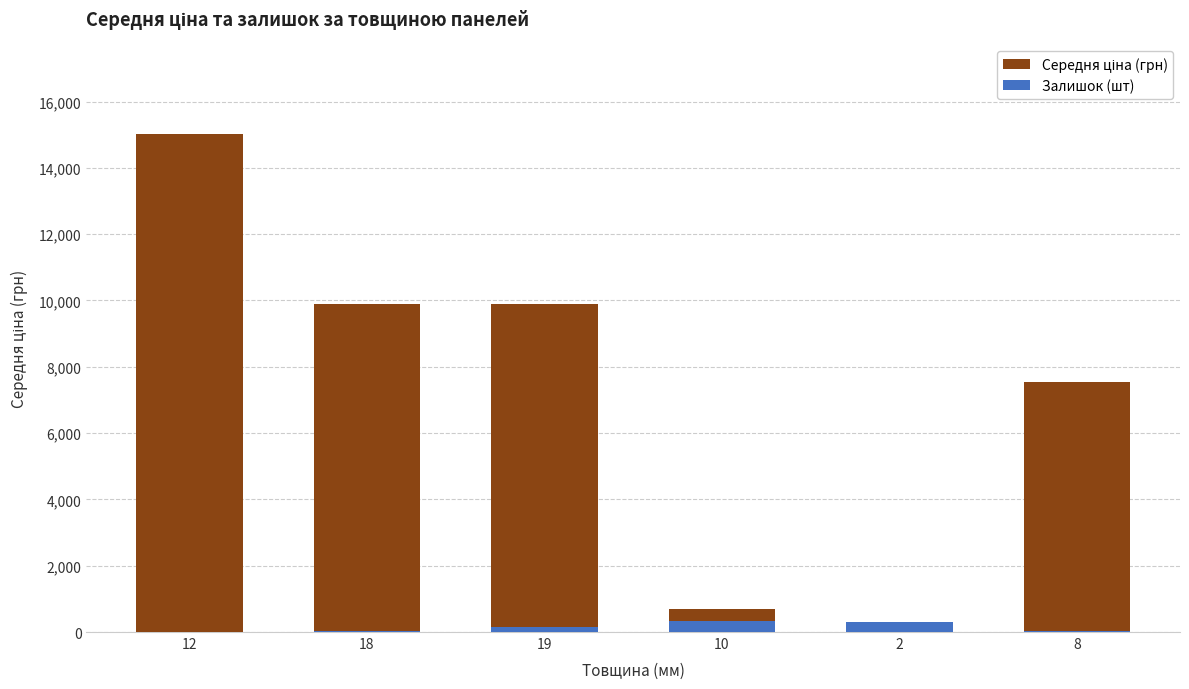

At which category is the sum across all series the highest?

12